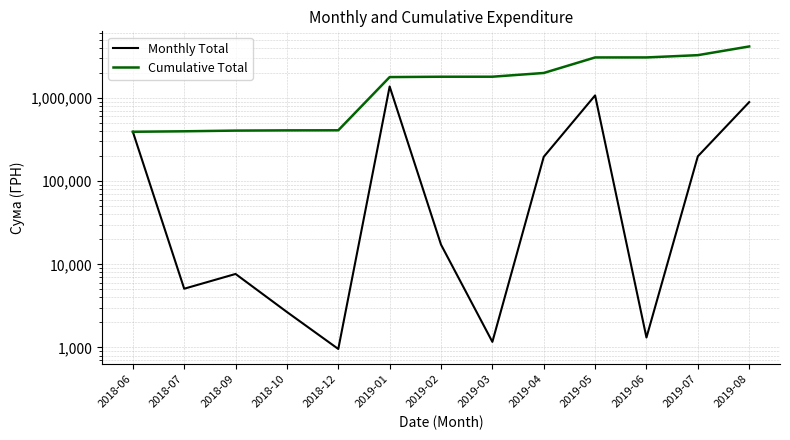

What is the total value across all series at 2019-07?

3469302.2